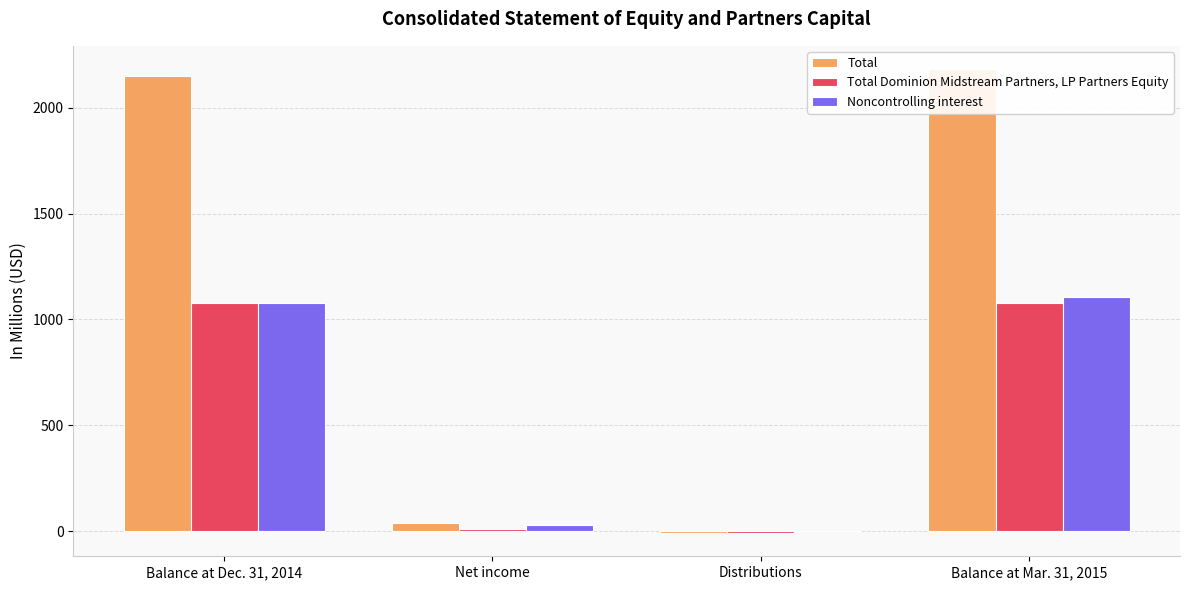

True or false: Total has a value of -8.9 at Distributions.

True